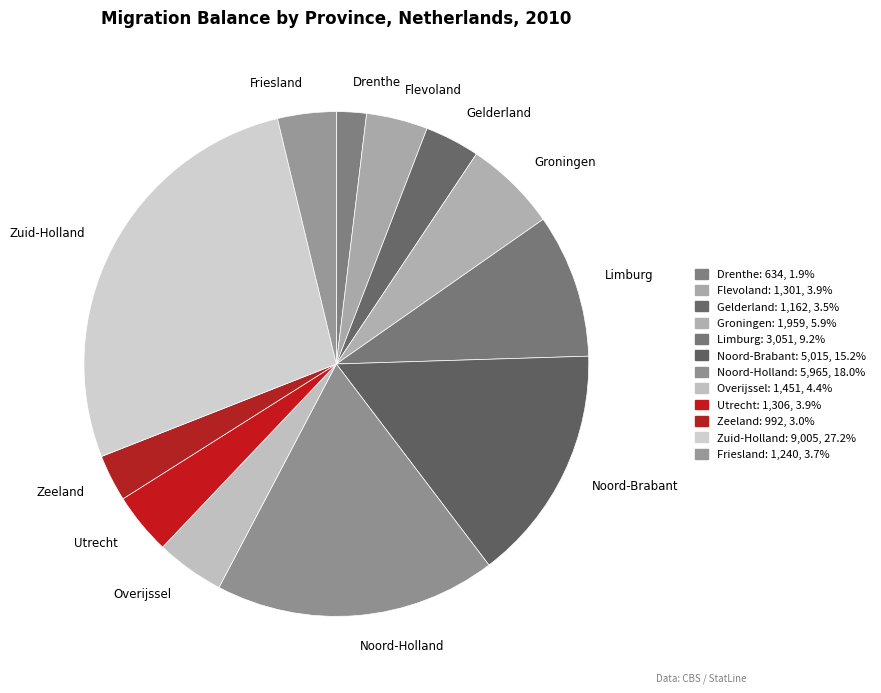

To the nearest percent, what is the difference between the Noord-Holland and Utrecht slice percentages?

14%